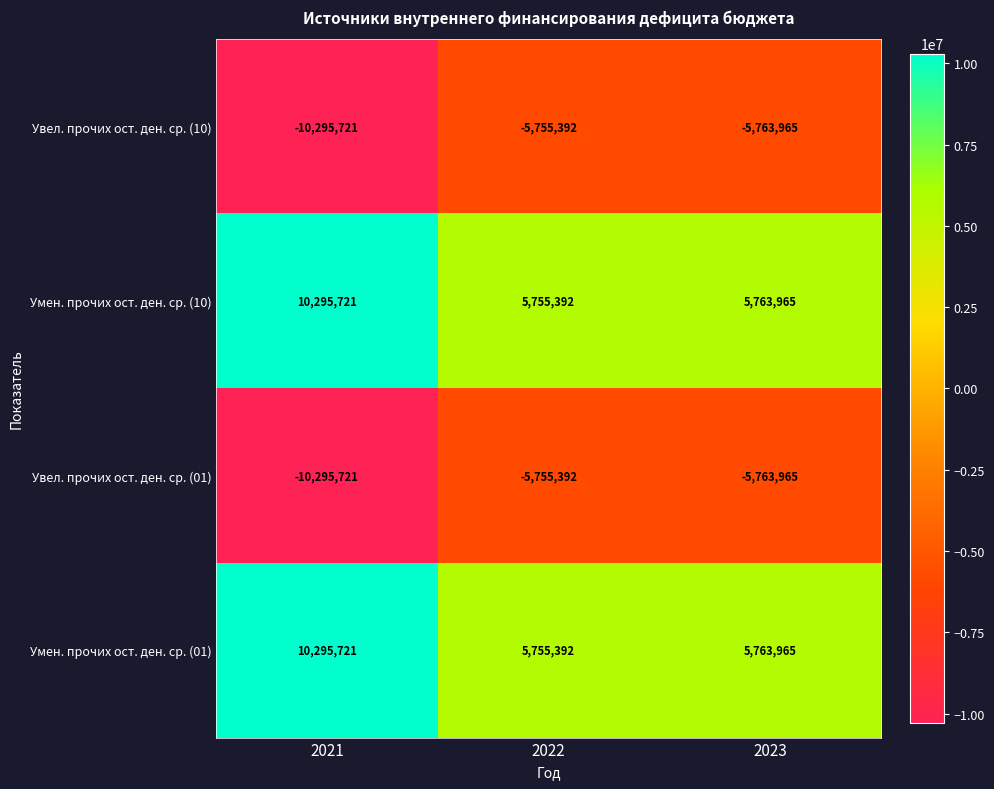

What is the difference between the maximum and minimum values in the Умен. прочих ост. ден. ср. (01) series?

4540329